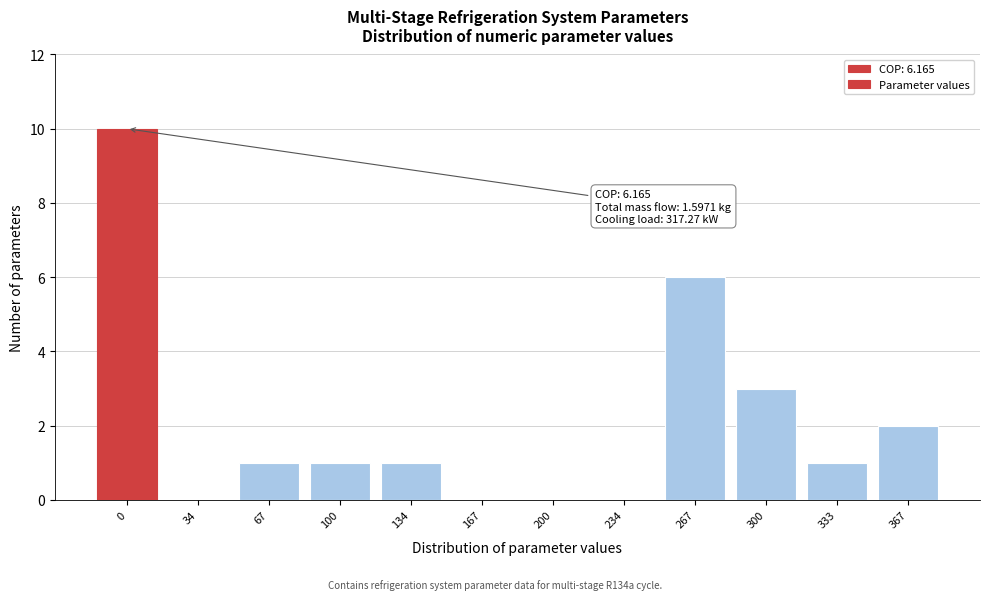

Reading left to right, list all the values displayed in this chart.

0=10	34=0	67=1	100=1	134=1	167=0	200=0	234=0	267=6	300=3	333=1	367=2